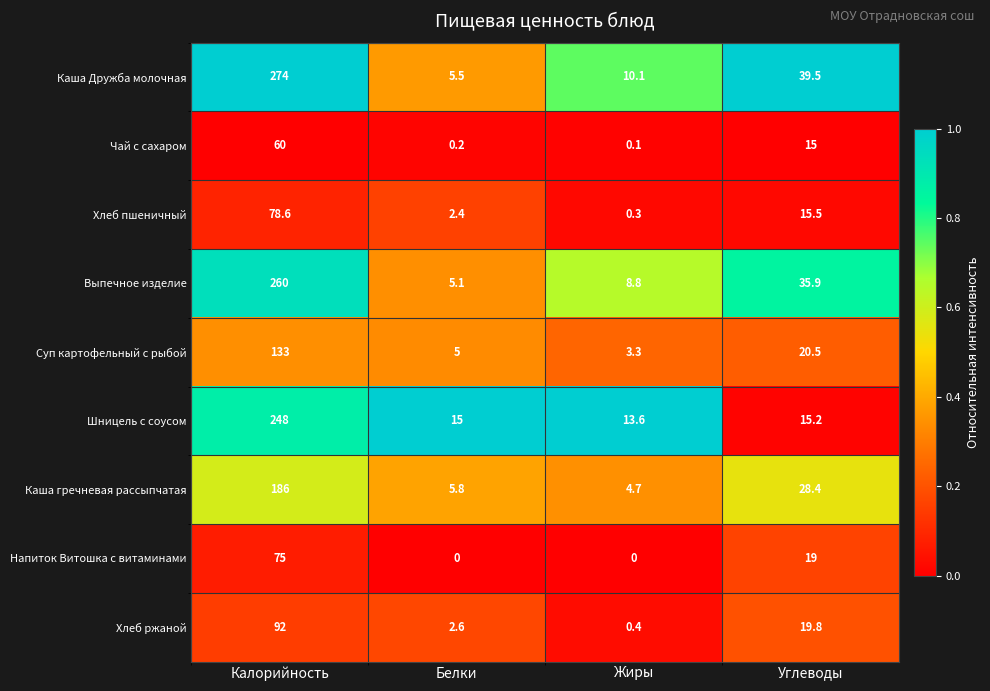

The Каша Дружба молочная series shows 39.5 at Углеводы. True or false?

True